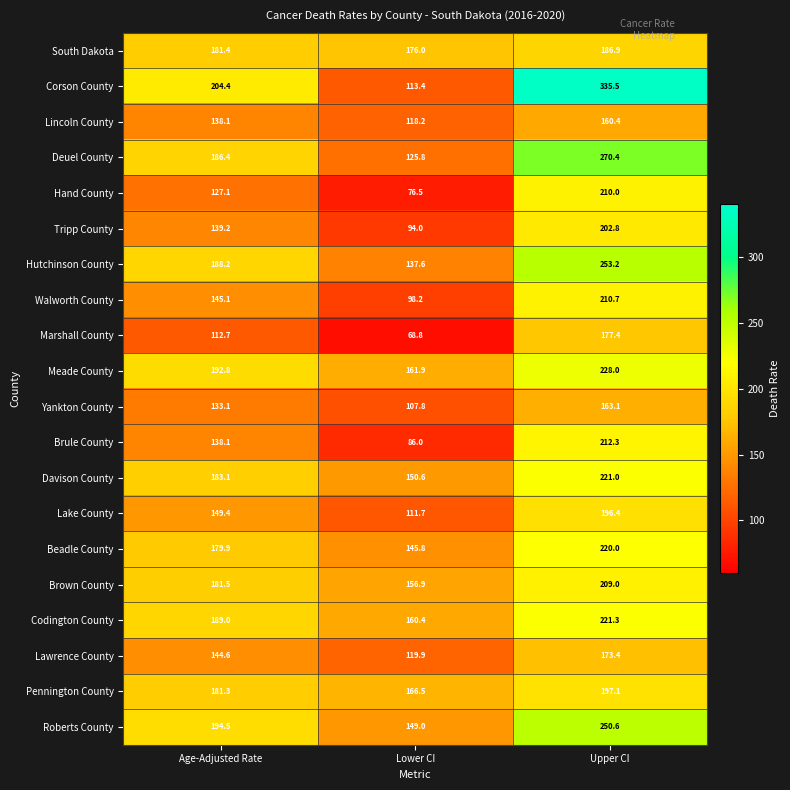

What is the maximum value shown in the chart?

335.5